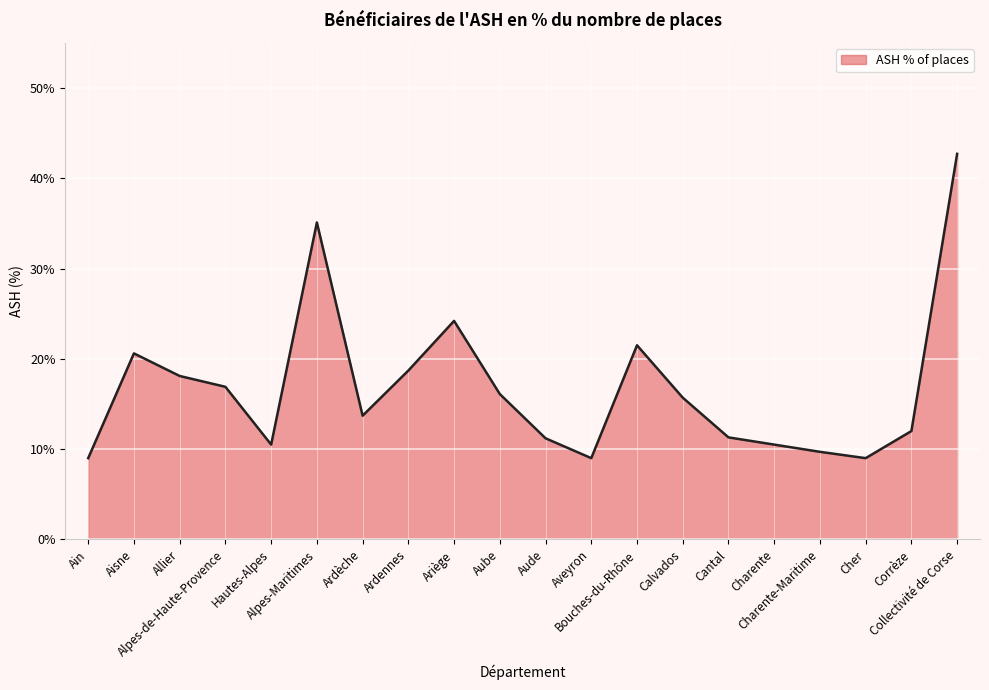

True or false: the data has more than 0 interior local peaks.

True